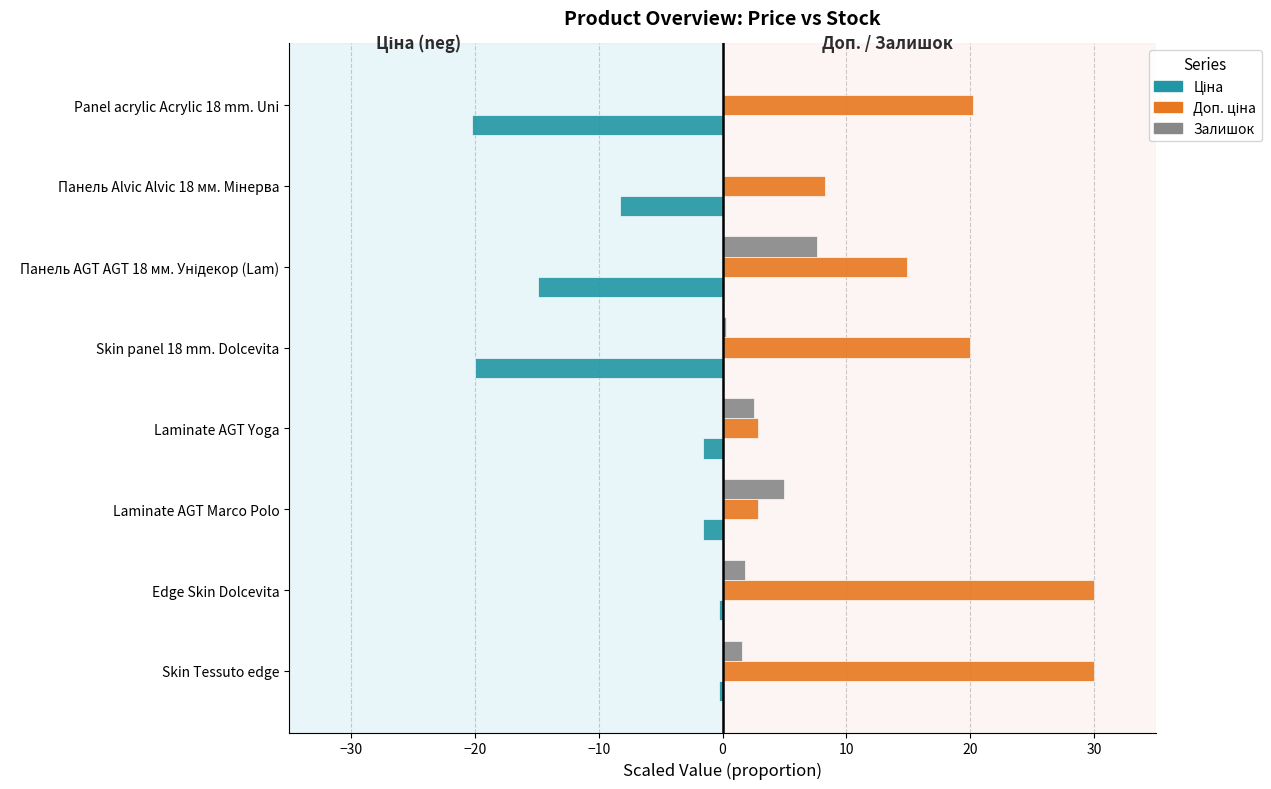

True or false: Залишок has a value of 0.3 at Skin panel 18 mm. Dolcevita.

True